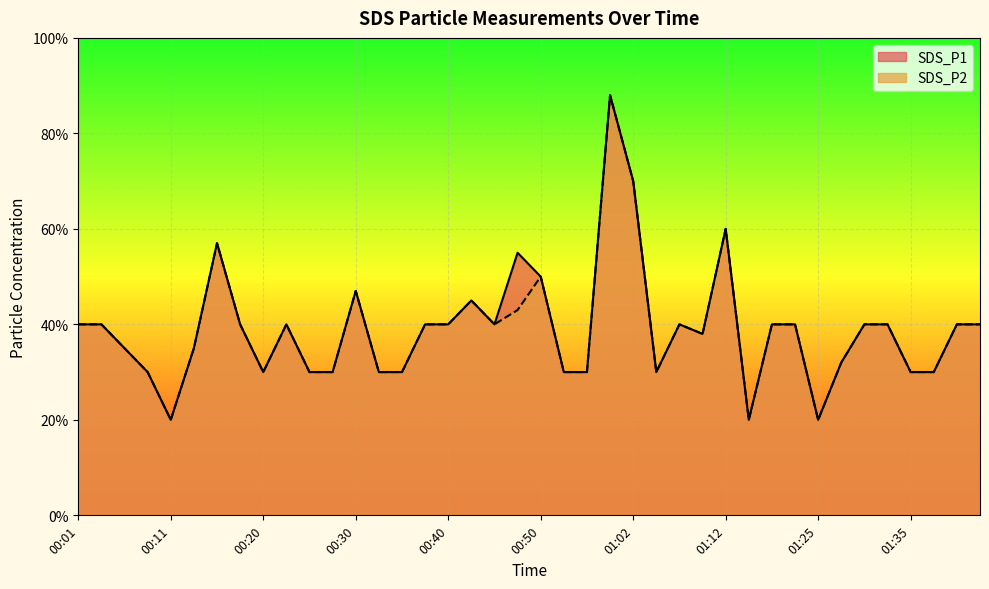

What is the value of the SDS_P1 point at the 33rd from the left?

0.2